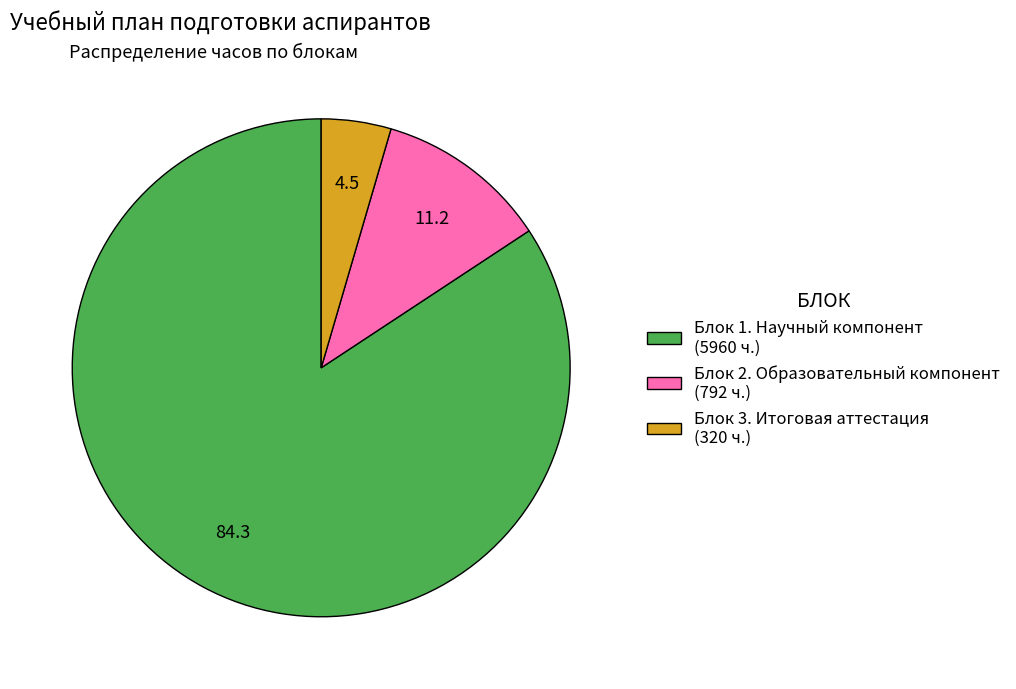

What is the ratio of the value at Блок 2. Образовательный компонент to the value at Блок 3. Итоговая аттестация?

2.5